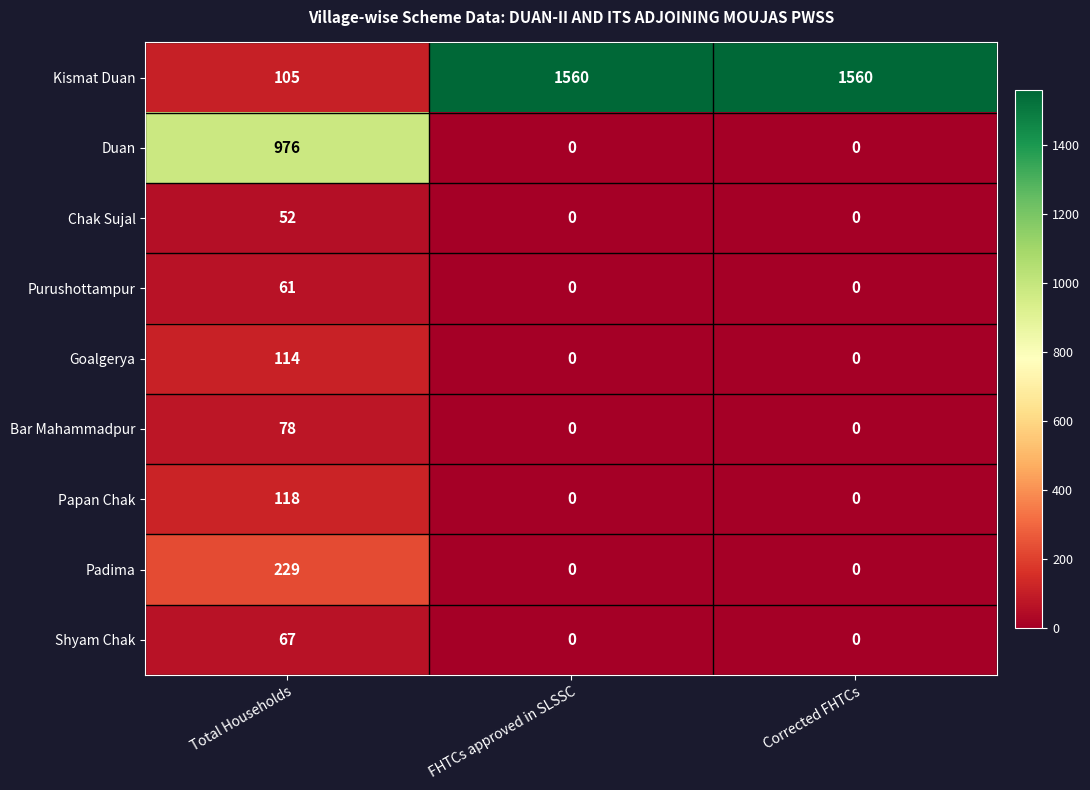

Count the number of categories in the chart.

3